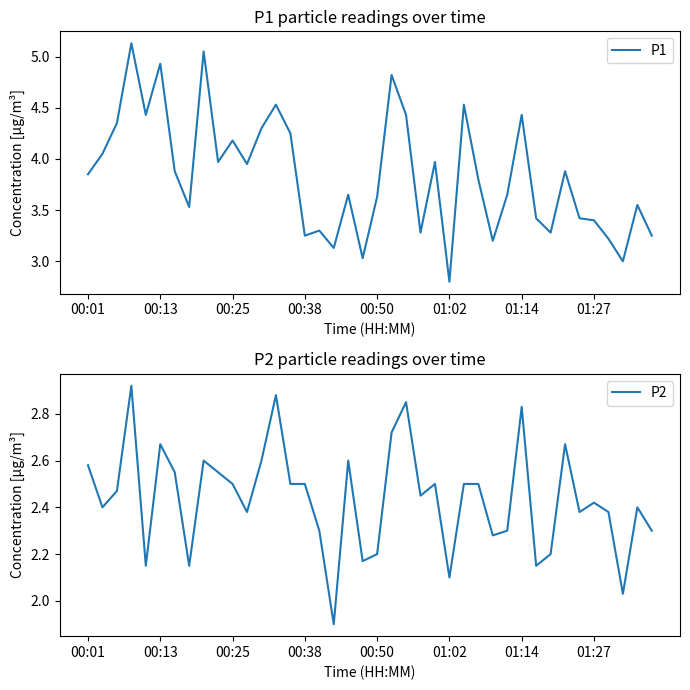

What are all the series names shown in the legend?

P1, P2